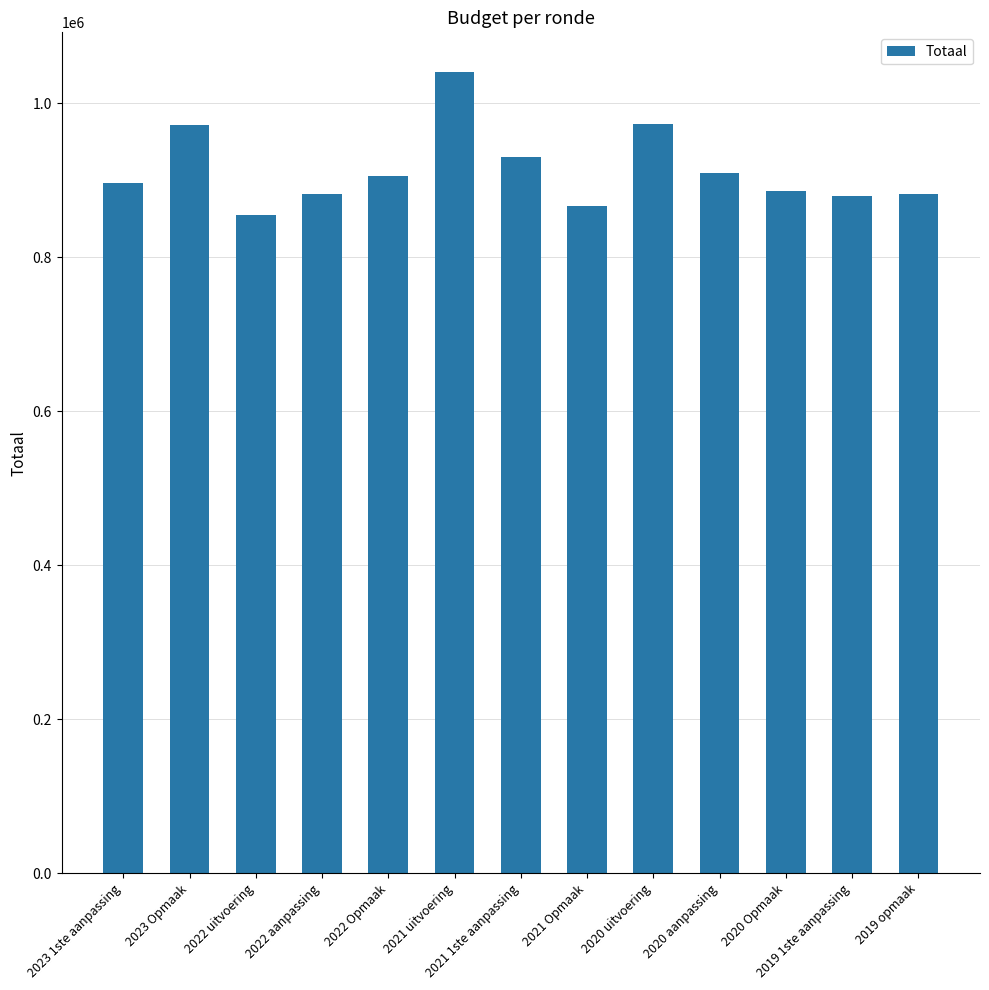

What is the difference between the maximum and minimum values?

184967